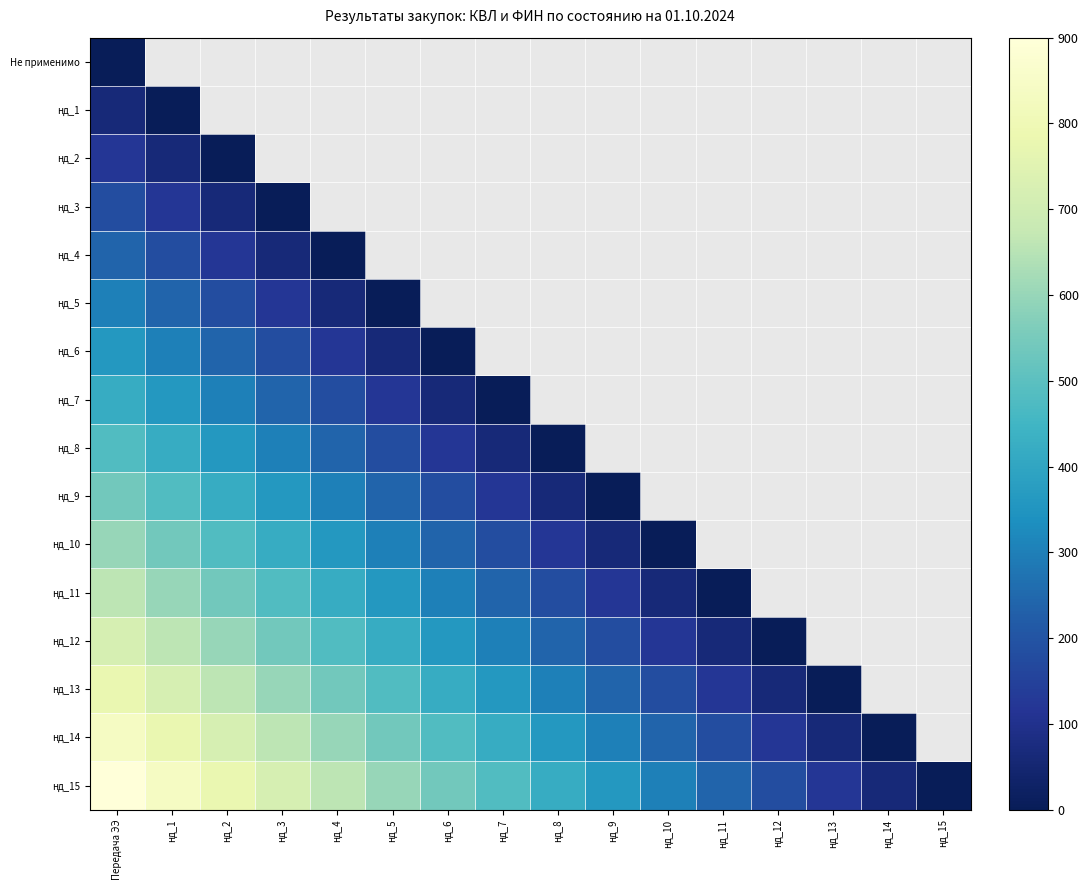

List the series in order of their peak value, highest first.

нд_15, нд_14, нд_13, нд_12, нд_11, нд_10, нд_9, нд_8, нд_7, нд_6, нд_5, нд_4, нд_3, нд_2, нд_1, Не применимо